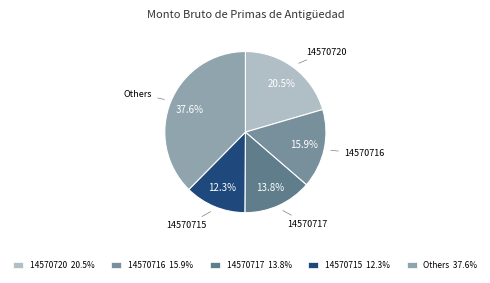

Is there a majority slice in this chart?

No